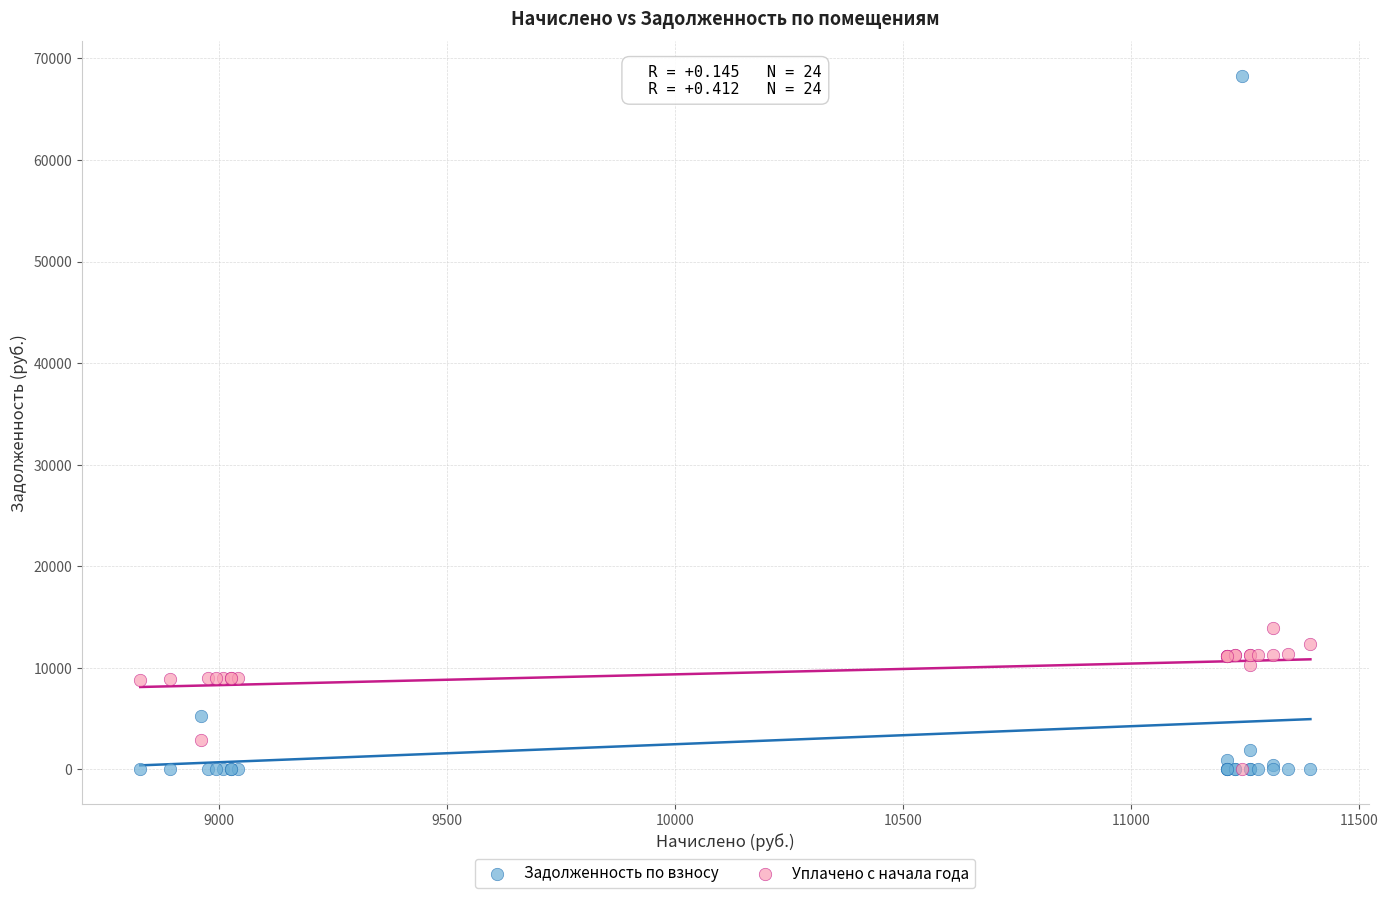

Across all series, what Y value is closest to 34135?

13968.5